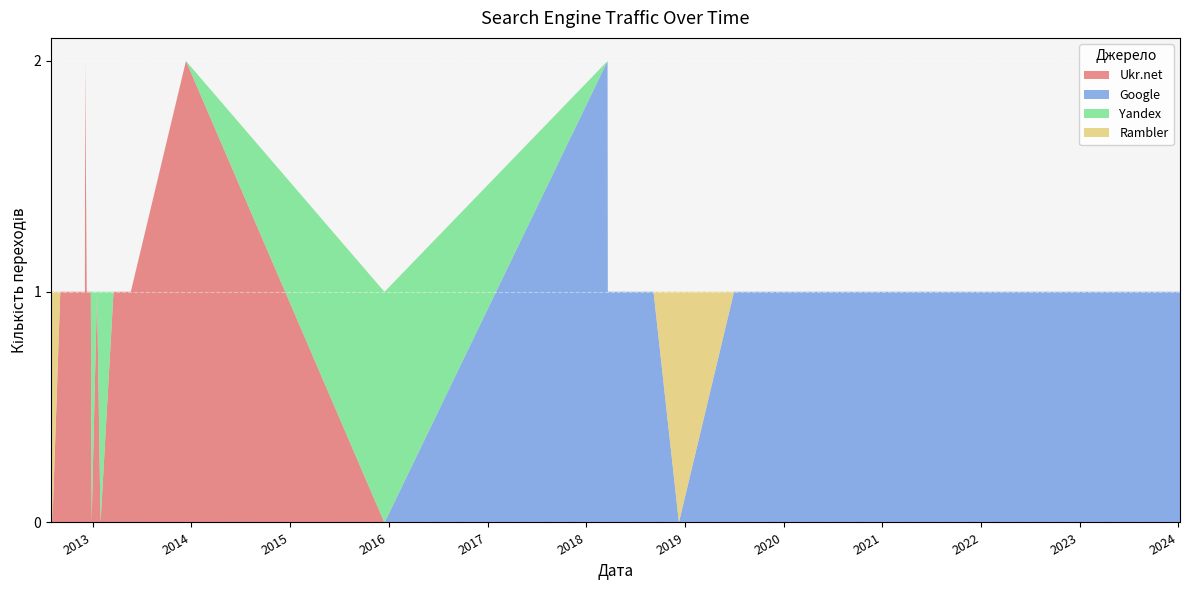

Reading left to right, what are all the values shown in this chart?

Ukr.net: 2012-07-30=1	2012-08-05=0	2012-09-03=1	2012-09-11=1	2012-09-13=1	2012-09-26=1	2012-11-12=1	2012-11-15=1	2012-11-30=1	2012-12-03=1	2012-12-04=2	2012-12-10=1	2012-12-19=1	2012-12-20=1	2012-12-25=1	2012-12-28=0	2013-01-17=1	2013-01-30=0	2013-03-19=1	2013-05-08=1	2013-05-22=1	2013-12-12=2	2015-12-16=0	2015-12-17=0	2018-03-21=0	2018-03-22=0	2018-09-07=0	2018-12-10=0	2019-07-02=0	2019-12-18=0	2021-04-25=0	2021-07-28=0	2023-01-09=0	2023-03-17=0	2023-11-20=0	2024-01-07=0
Google: 2012-07-30=0	2012-08-05=0	2012-09-03=0	2012-09-11=0	2012-09-13=0	2012-09-26=0	2012-11-12=0	2012-11-15=0	2012-11-30=0	2012-12-03=0	2012-12-04=0	2012-12-10=0	2012-12-19=0	2012-12-20=0	2012-12-25=0	2012-12-28=0	2013-01-17=0	2013-01-30=0	2013-03-19=0	2013-05-08=0	2013-05-22=0	2013-12-12=0	2015-12-16=0	2015-12-17=0	2018-03-21=2	2018-03-22=1	2018-09-07=1	2018-12-10=0	2019-07-02=1	2019-12-18=1	2021-04-25=1	2021-07-28=1	2023-01-09=1	2023-03-17=1	2023-11-20=1	2024-01-07=1
Yandex: 2012-07-30=0	2012-08-05=0	2012-09-03=0	2012-09-11=0	2012-09-13=0	2012-09-26=0	2012-11-12=0	2012-11-15=0	2012-11-30=0	2012-12-03=0	2012-12-04=0	2012-12-10=0	2012-12-19=0	2012-12-20=0	2012-12-25=0	2012-12-28=1	2013-01-17=0	2013-01-30=1	2013-03-19=0	2013-05-08=0	2013-05-22=0	2013-12-12=0	2015-12-16=1	2015-12-17=1	2018-03-21=0	2018-03-22=0	2018-09-07=0	2018-12-10=0	2019-07-02=0	2019-12-18=0	2021-04-25=0	2021-07-28=0	2023-01-09=0	2023-03-17=0	2023-11-20=0	2024-01-07=0
Rambler: 2012-07-30=0	2012-08-05=1	2012-09-03=0	2012-09-11=0	2012-09-13=0	2012-09-26=0	2012-11-12=0	2012-11-15=0	2012-11-30=0	2012-12-03=0	2012-12-04=0	2012-12-10=0	2012-12-19=0	2012-12-20=0	2012-12-25=0	2012-12-28=0	2013-01-17=0	2013-01-30=0	2013-03-19=0	2013-05-08=0	2013-05-22=0	2013-12-12=0	2015-12-16=0	2015-12-17=0	2018-03-21=0	2018-03-22=0	2018-09-07=0	2018-12-10=1	2019-07-02=0	2019-12-18=0	2021-04-25=0	2021-07-28=0	2023-01-09=0	2023-03-17=0	2023-11-20=0	2024-01-07=0